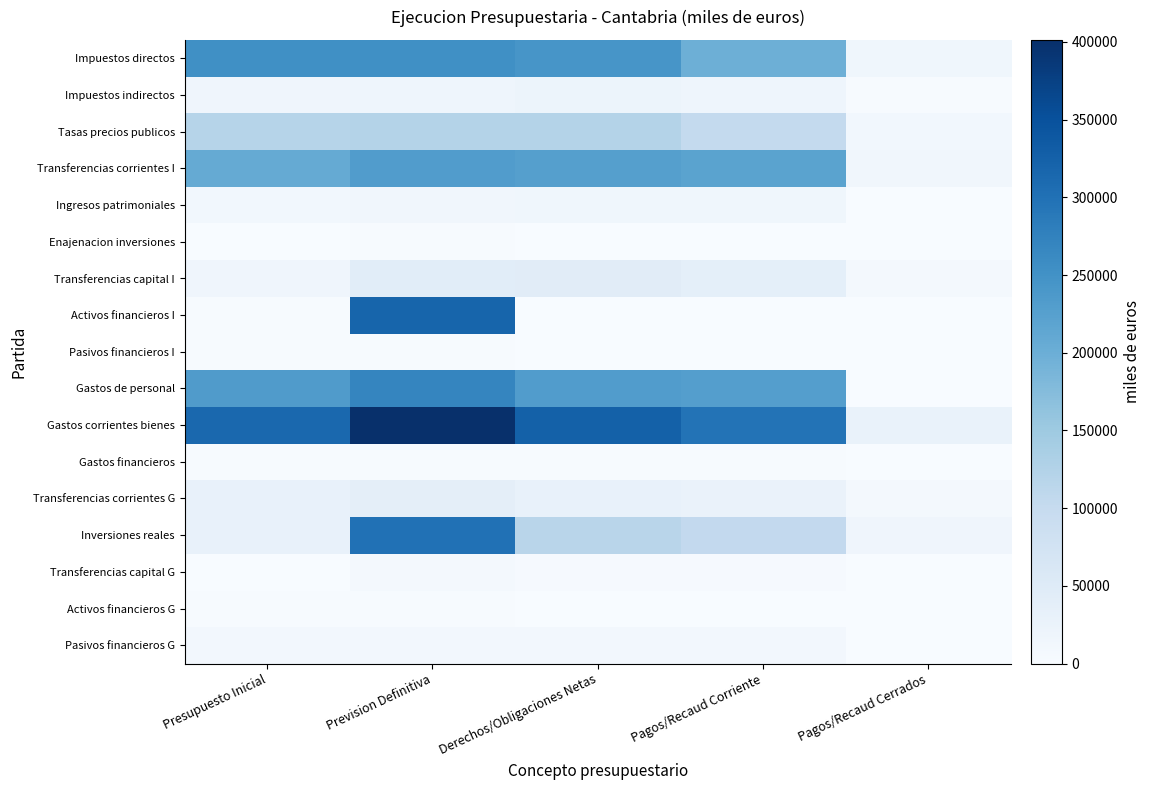

Between Prevision Definitiva and Pagos/Recaud Corriente, which is larger?

Prevision Definitiva